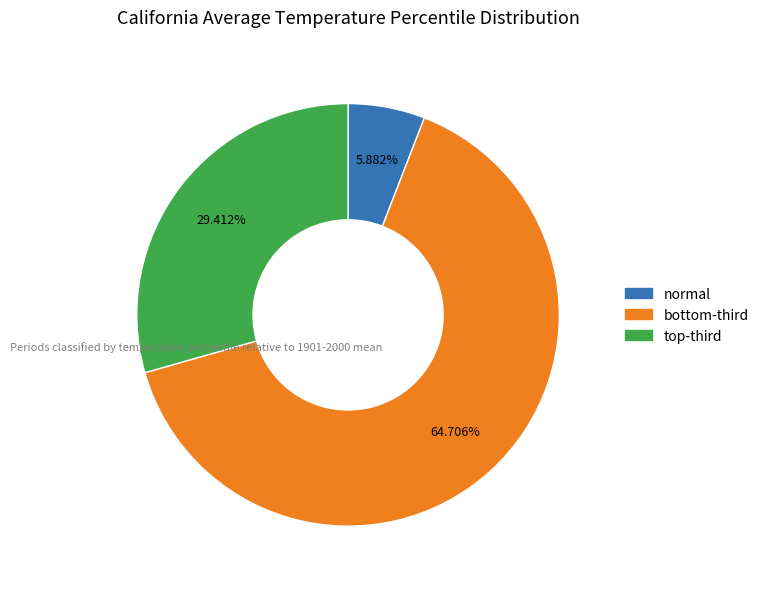

How many segments does this pie chart have?

3